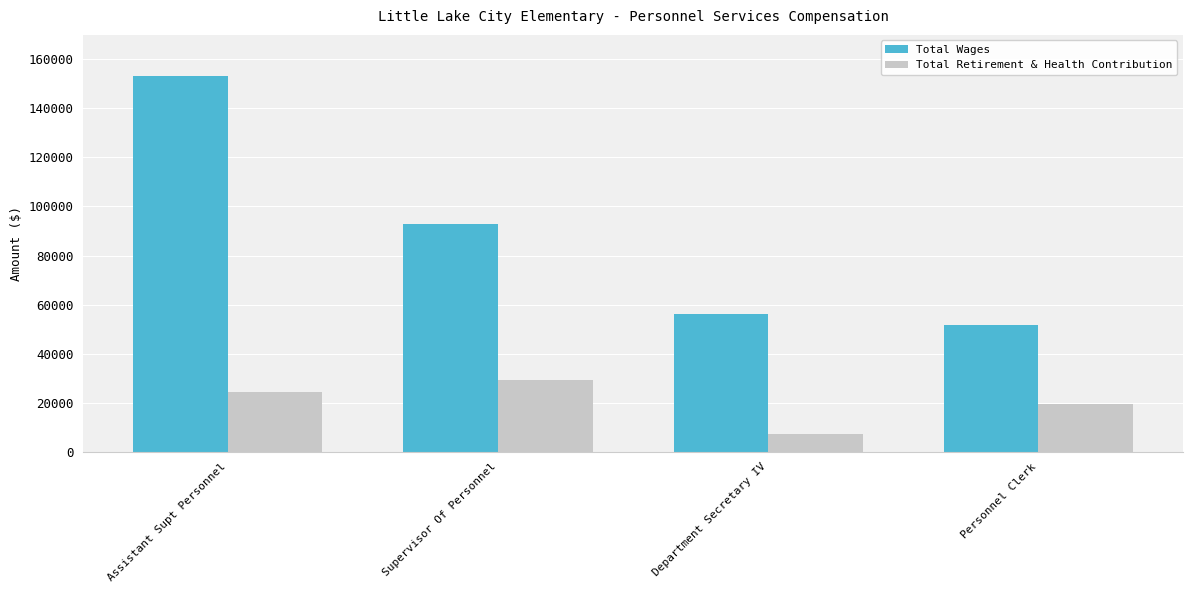

Rank the series by their average value, from lowest to highest.

Total Retirement & Health Contribution, Total Wages